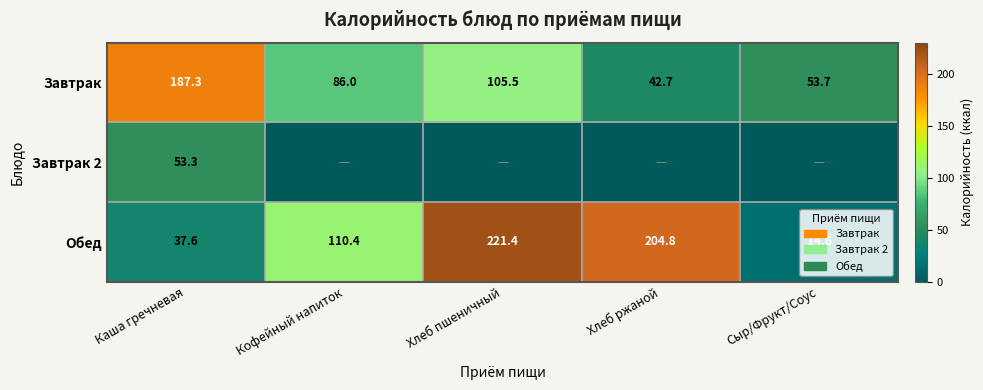

What is the sum of the Завтрак values at Хлеб ржаной and Сыр/Фрукт/Соус?

96.4